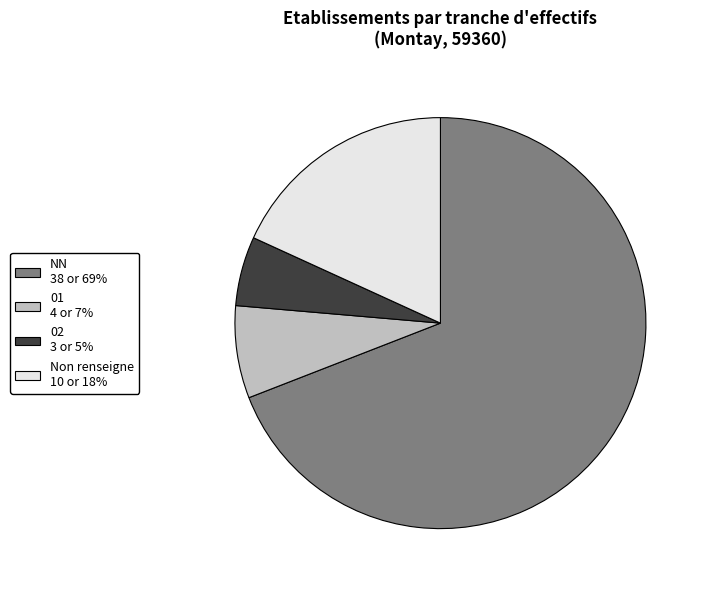

Does any single category account for the majority?

Yes